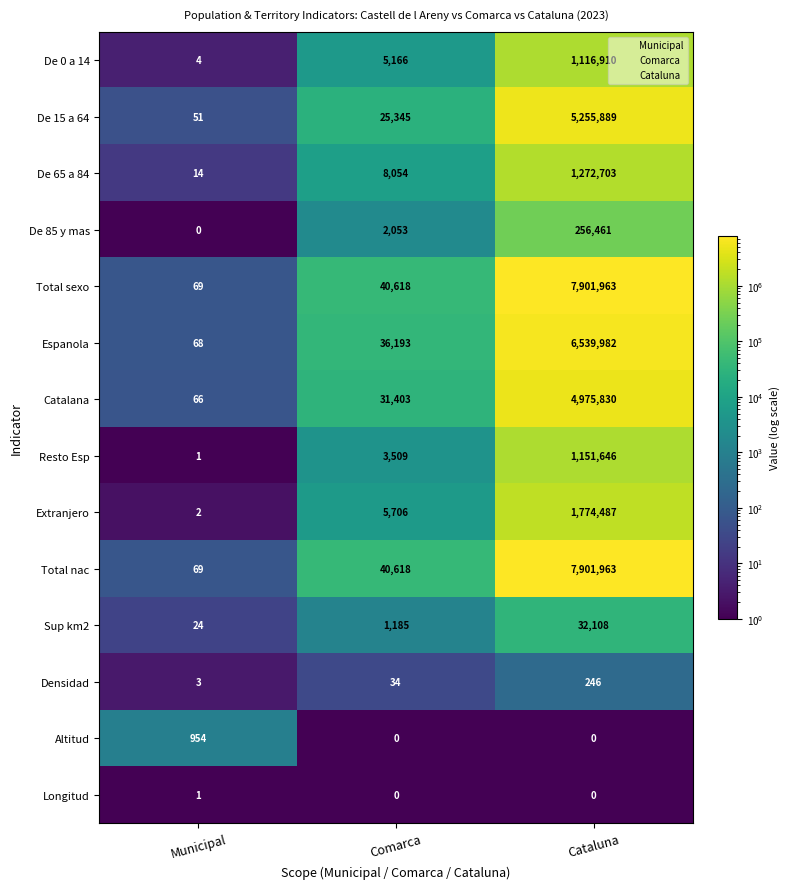

The Altitud series shows 441 at Cataluna. True or false?

False